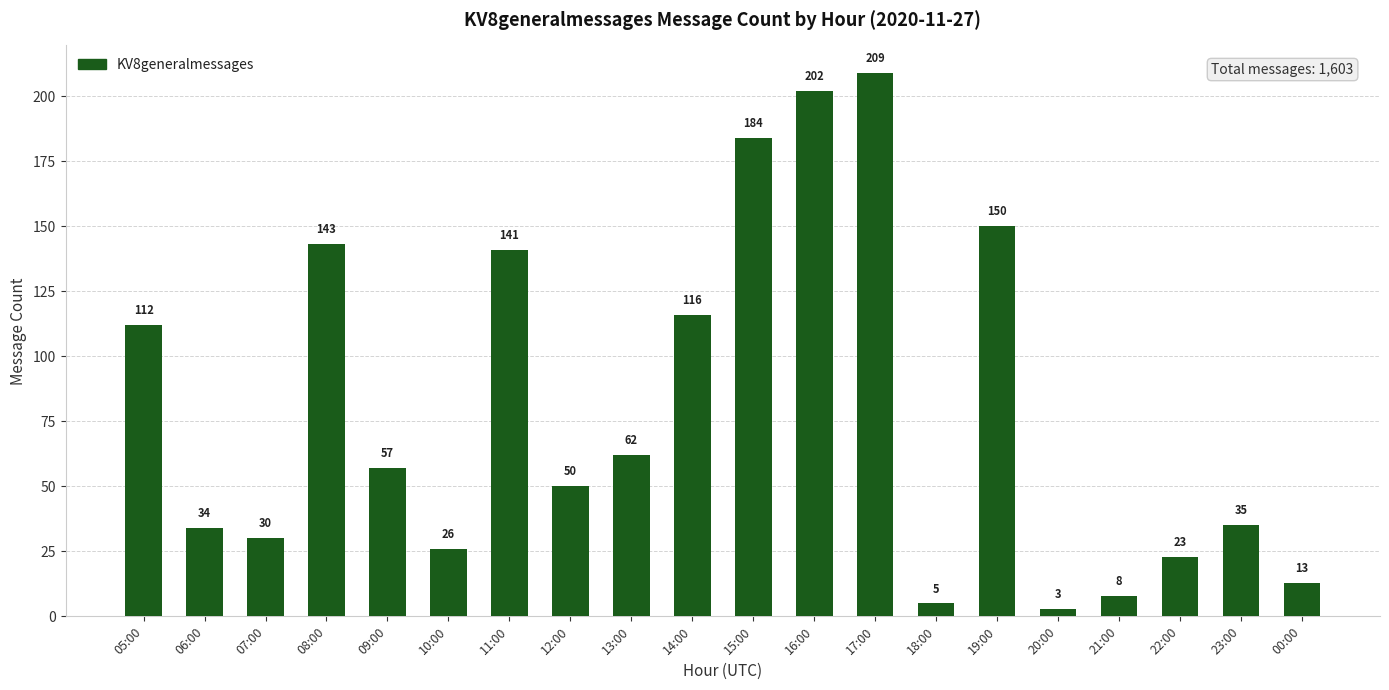

True or false: the data shows 5 at 18:00.

True